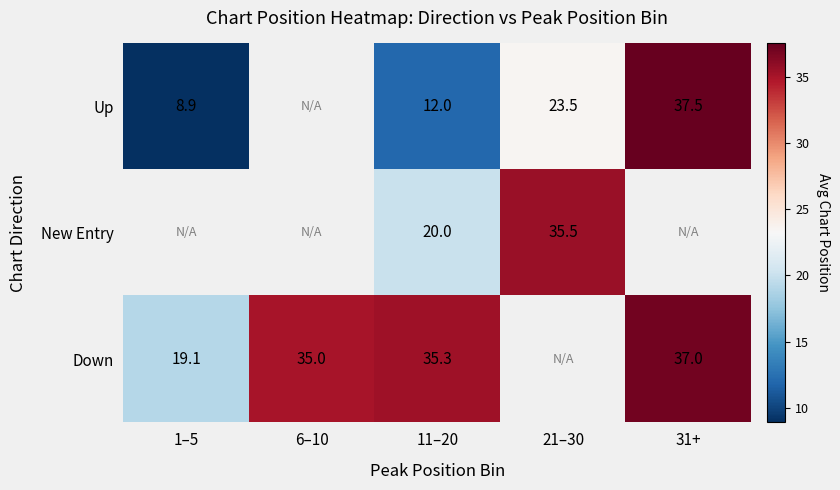

The Up series shows 15.4 at 21–30. True or false?

False